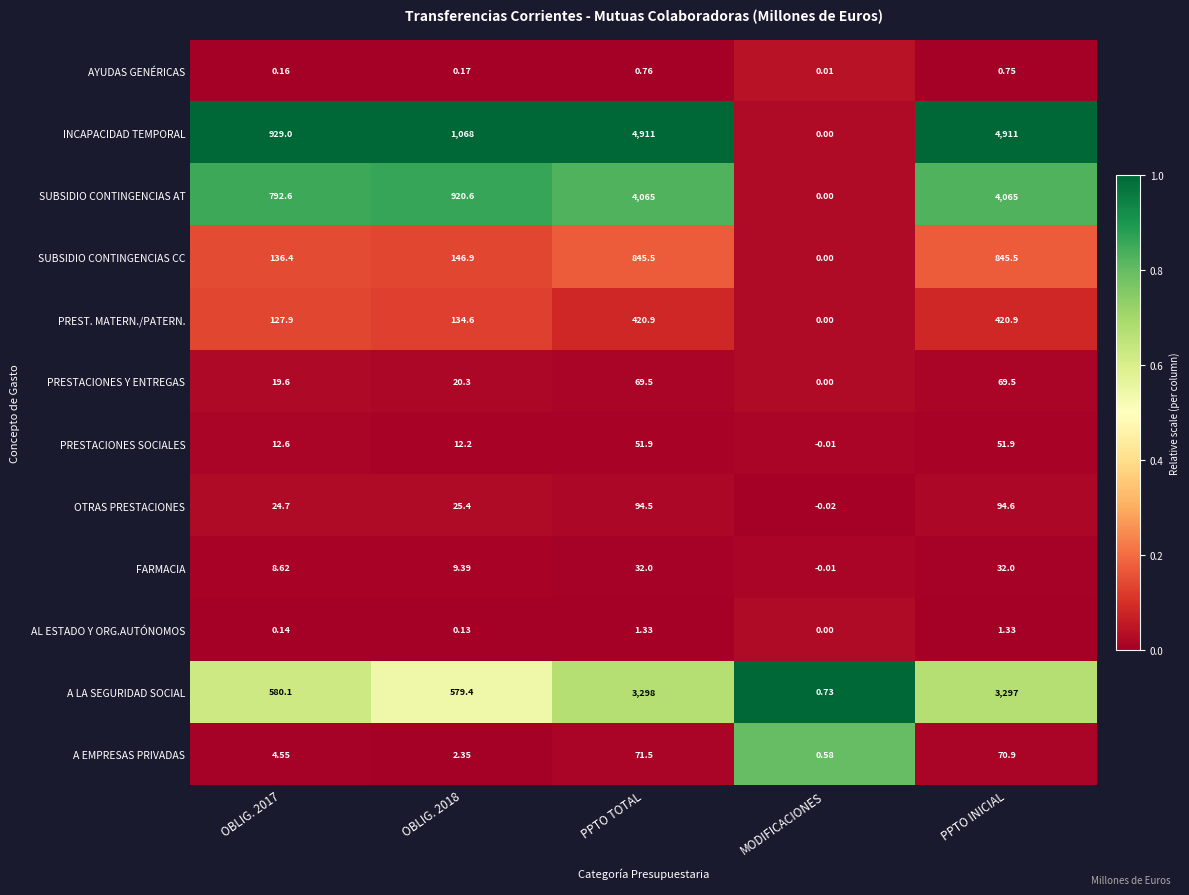

Which series has the largest range (max minus min)?

INCAPACIDAD TEMPORAL